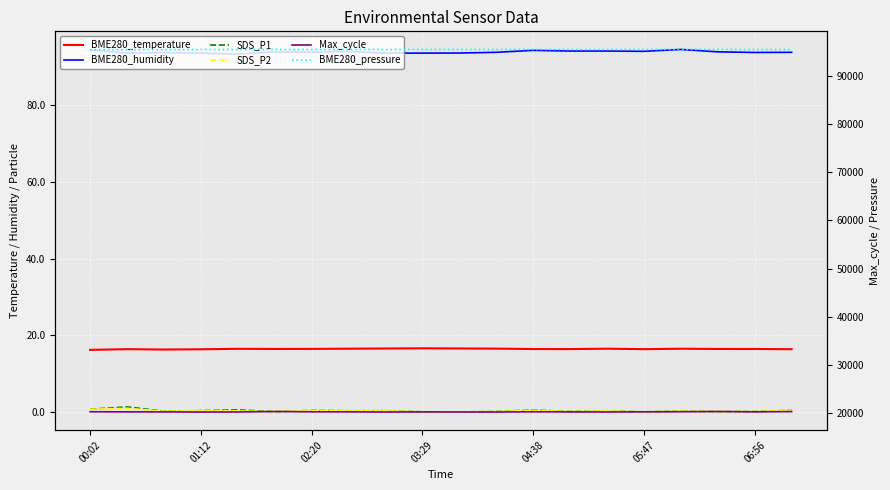

True or false: BME280_pressure has more than 1 points higher than both neighbors.

True